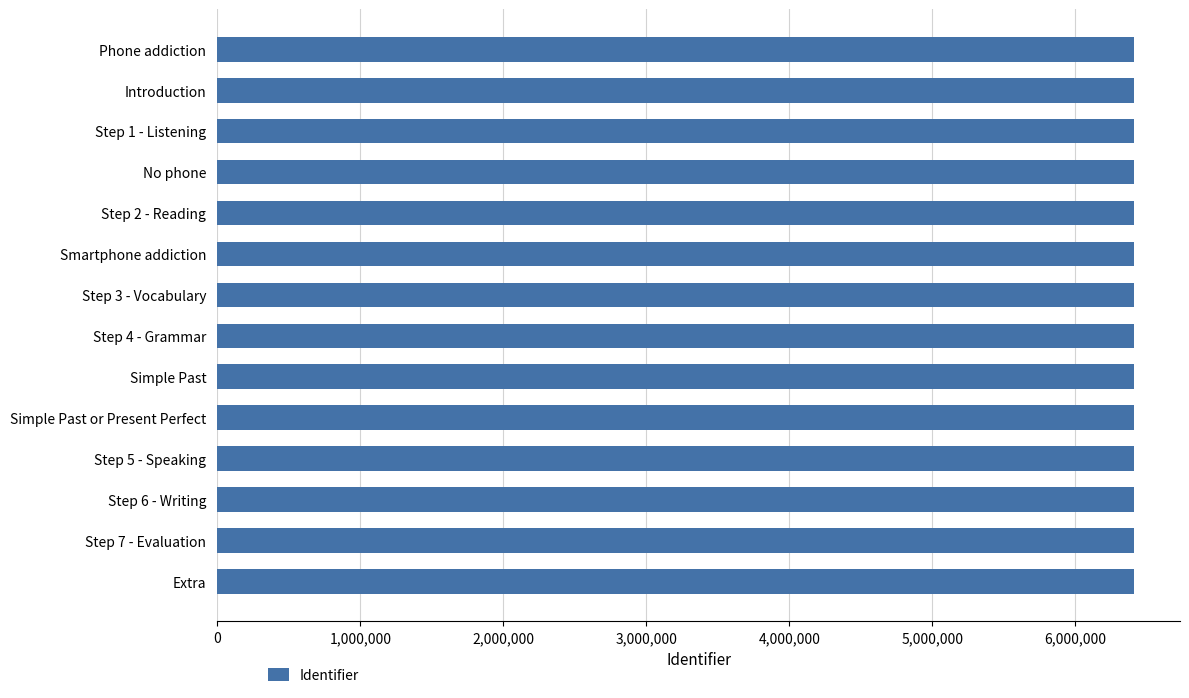

What is the ratio of the value at Step 2 - Reading to the value at Step 1 - Listening?

1.0